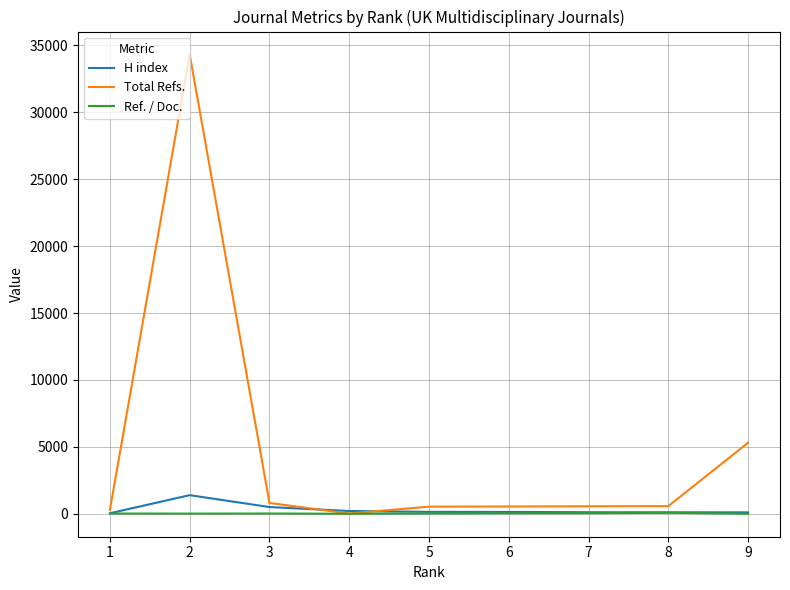

At which category does the chart reach its minimum across all series?

4